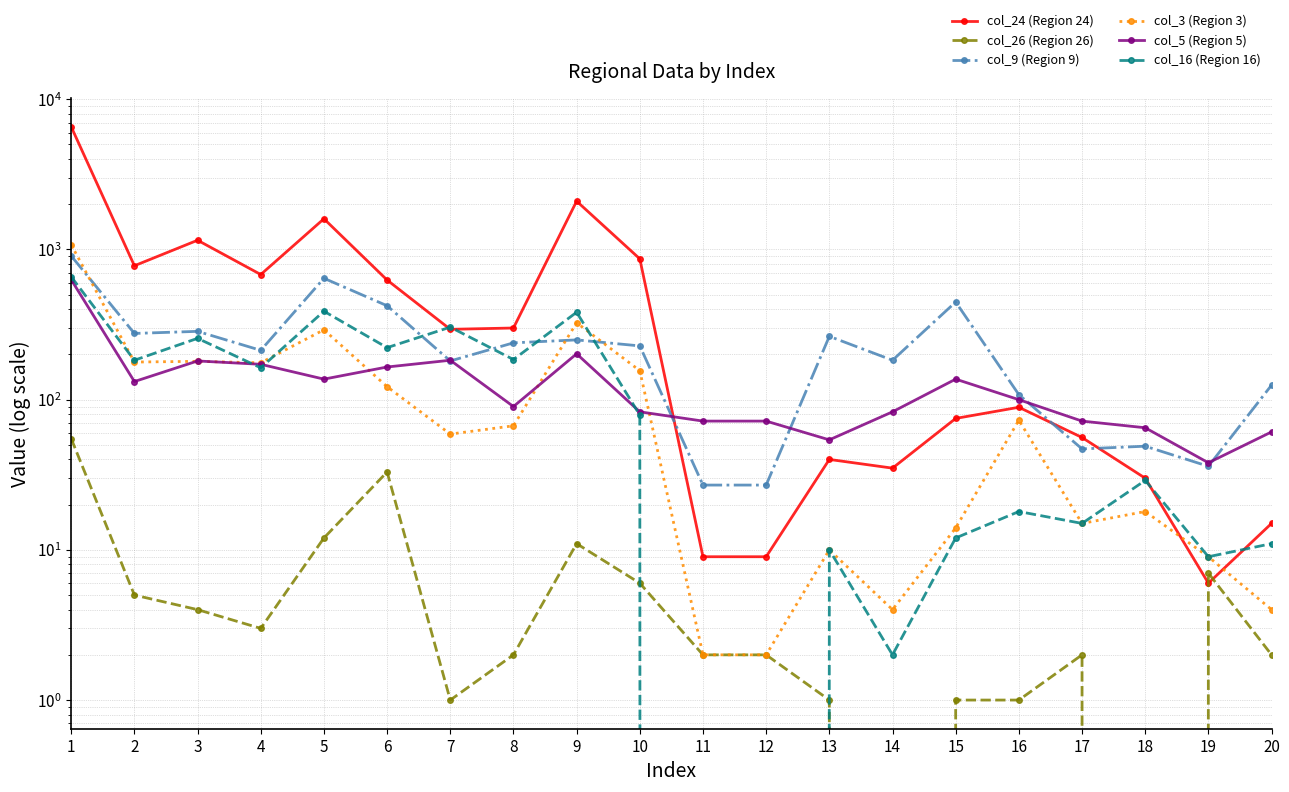

In col_9 (Region 9), how many points are higher than both neighbors (excluding endpoints)?

6